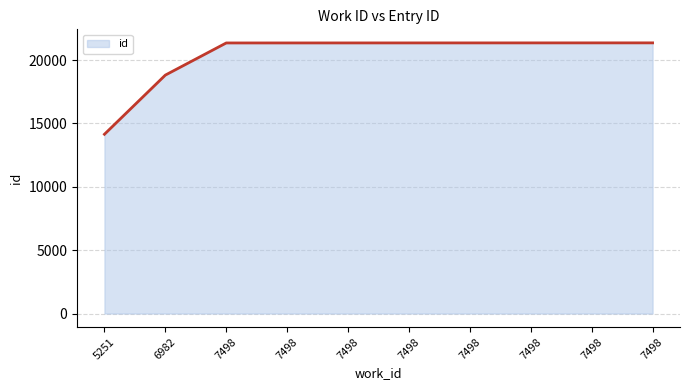

Does the chart display data point markers on the line(s)?

No